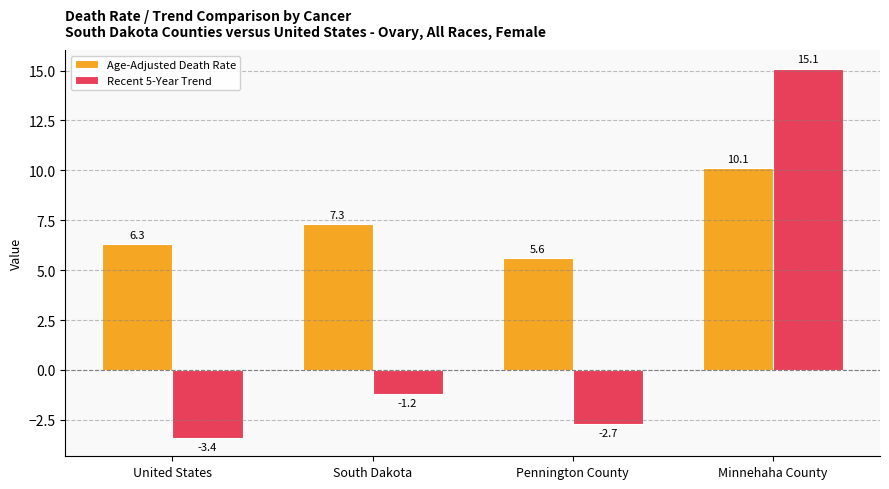

What are all the series names shown in the legend?

Age-Adjusted Death Rate, Recent 5-Year Trend